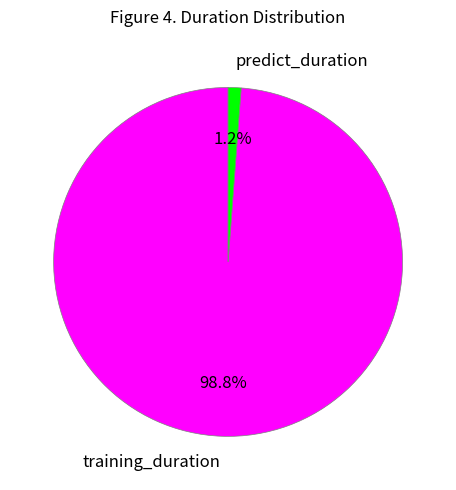

Which category has the biggest portion of the pie?

training_duration